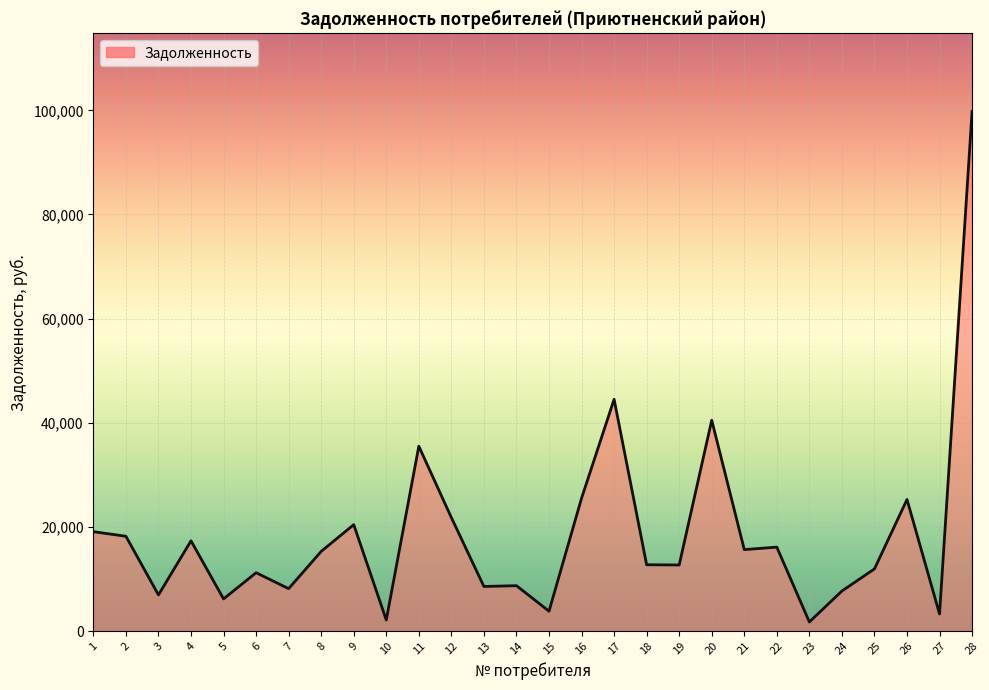

What is the ratio of the value at 7 to the value at 15?

2.1